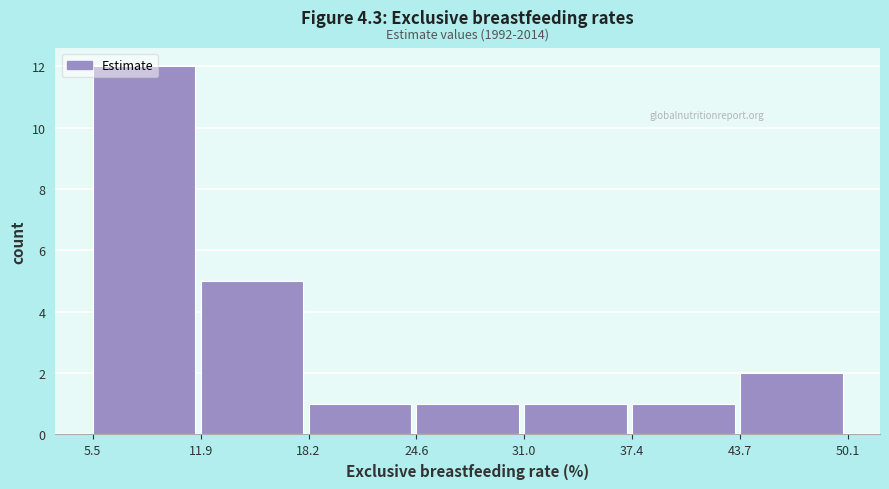

Over which range of the x-axis is the bar tallest?

5.5 to 11.9